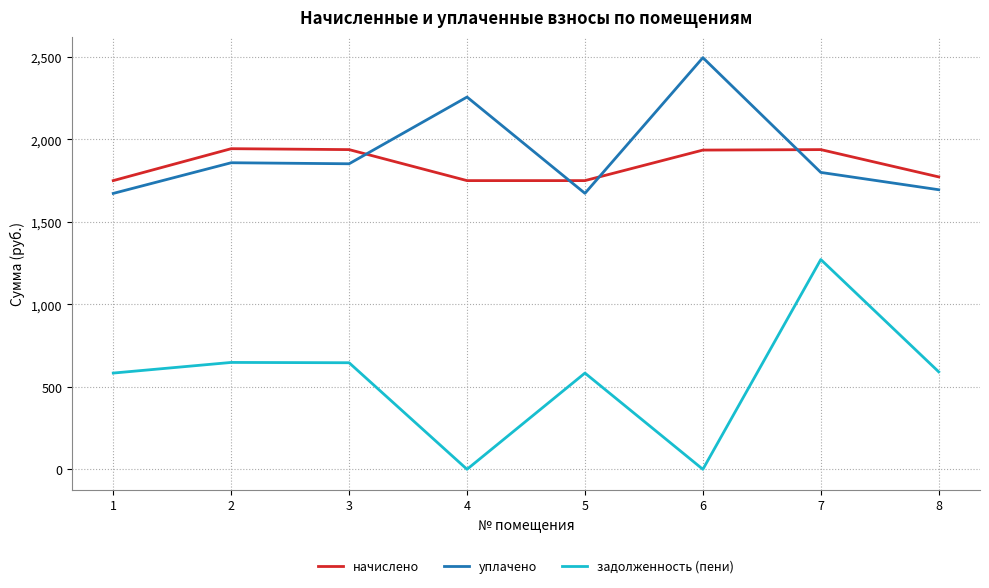

Is this an area chart (filled region under the line)?

No